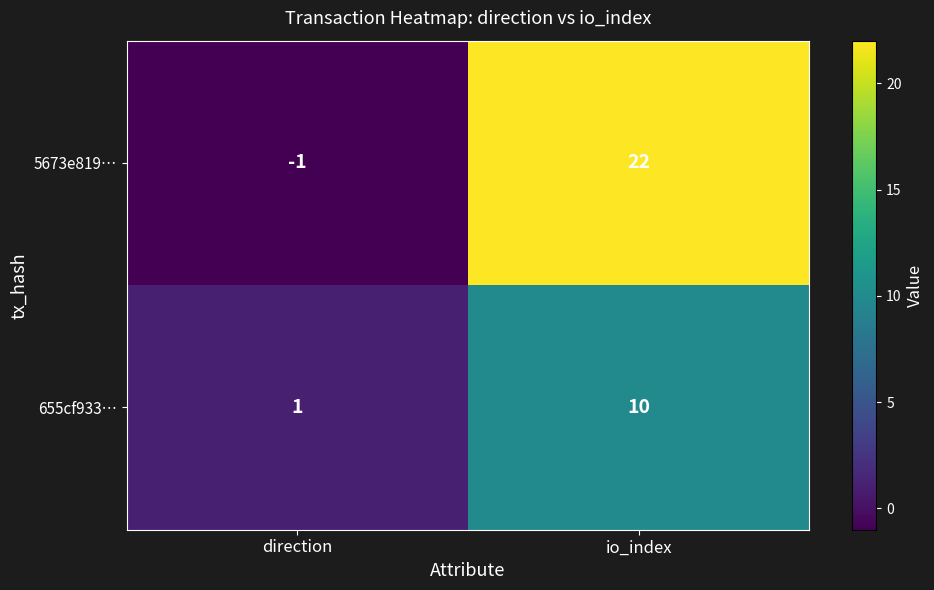

What is the difference between the highest and lowest values at direction?

2